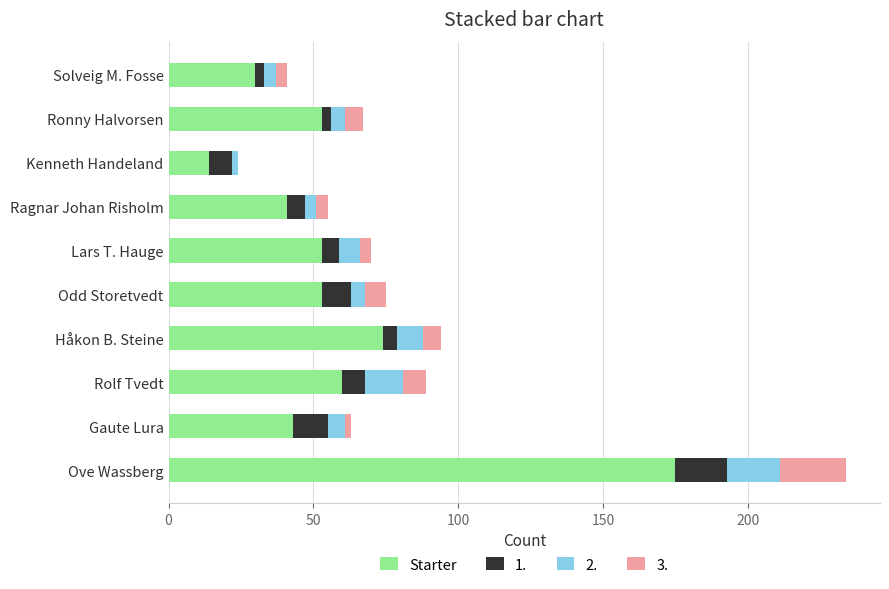

The Starter series shows 60 at Rolf Tvedt. True or false?

True